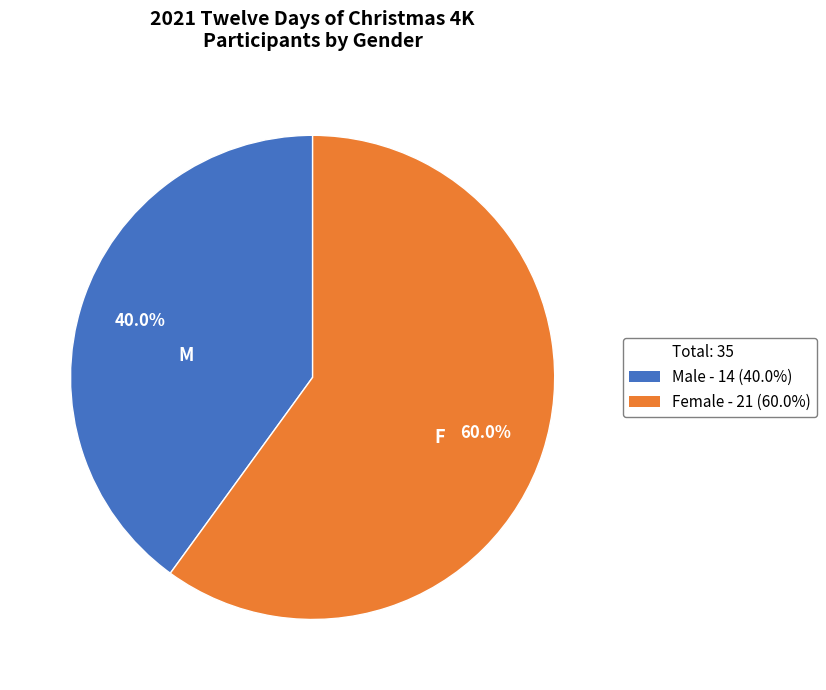

Is there a majority slice in this chart?

Yes